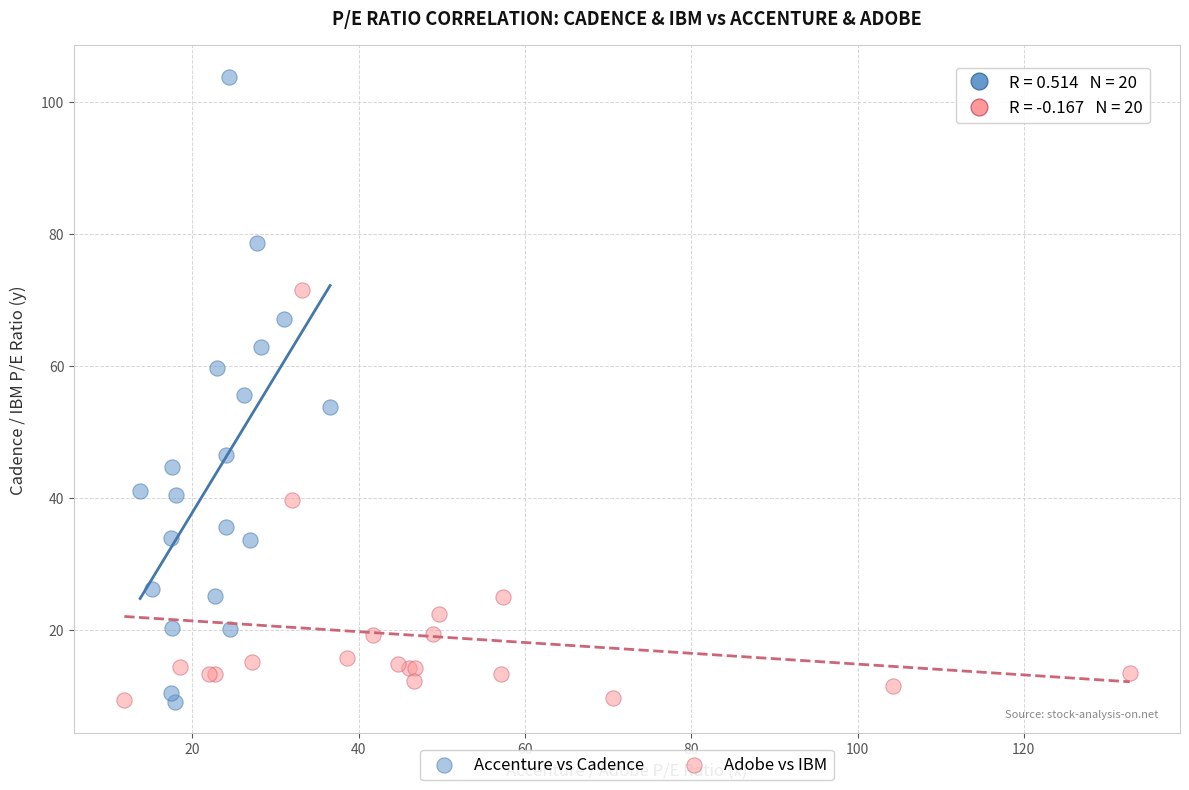

Which series has the largest Y range (max minus min)?

Accenture vs Cadence